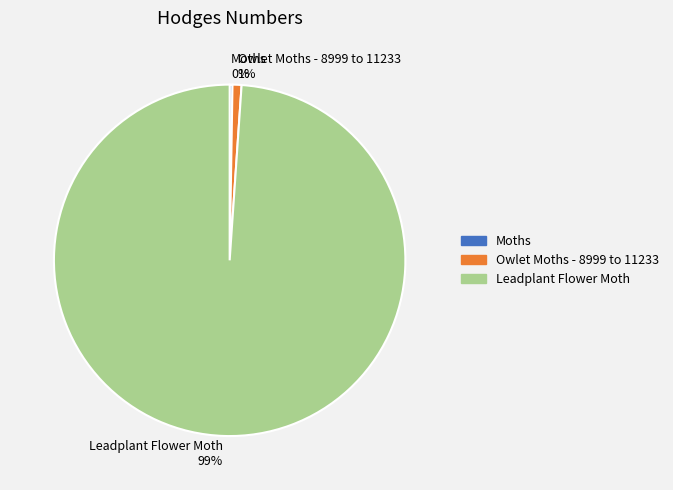

Is there a majority slice in this chart?

Yes